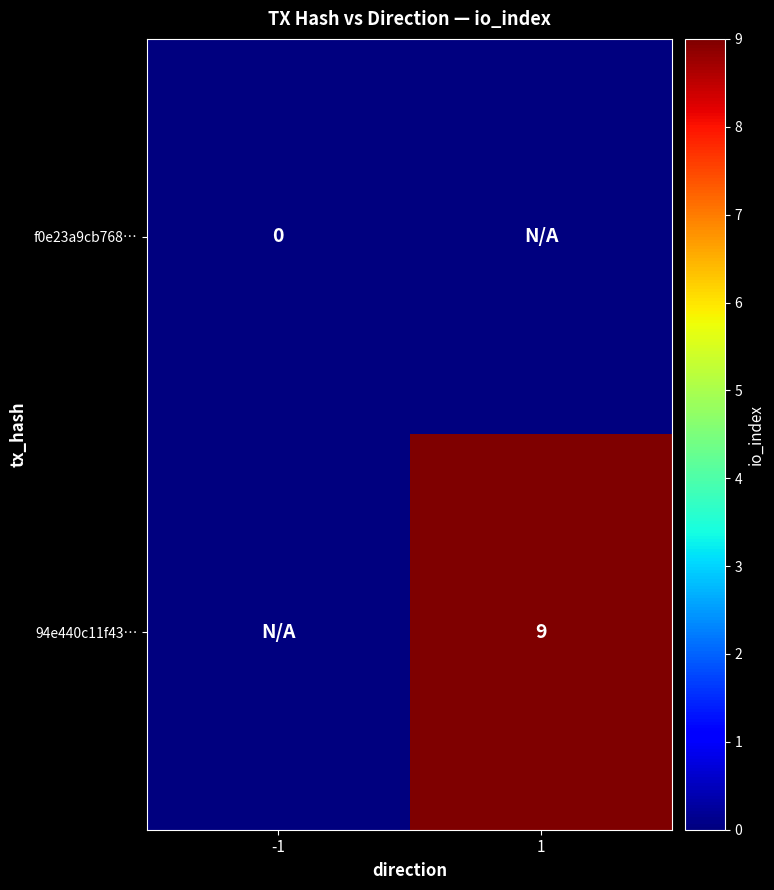

Is it true that 94e440c11f43… equals 13 at 1?

False